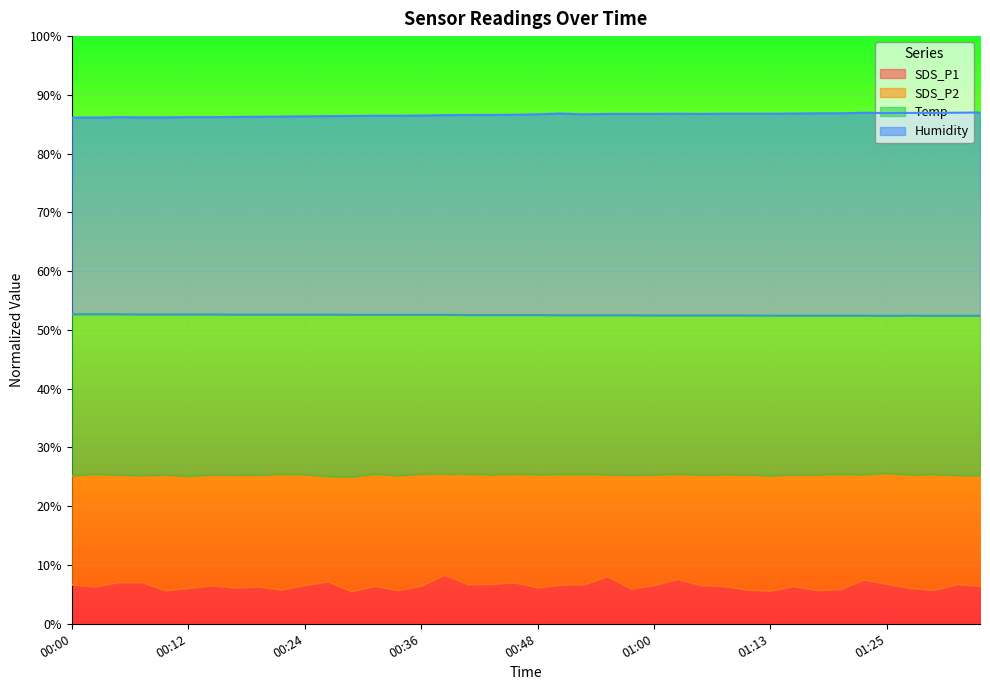

Is the value of Humidity at 01:15 greater than the value of SDS_P2 at 00:04?

Yes